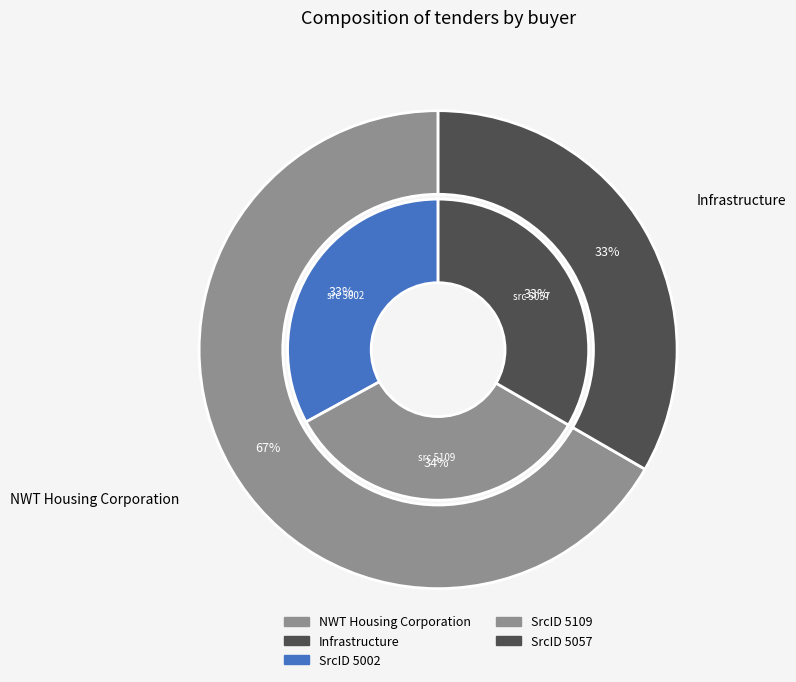

Does any single category account for the majority?

No